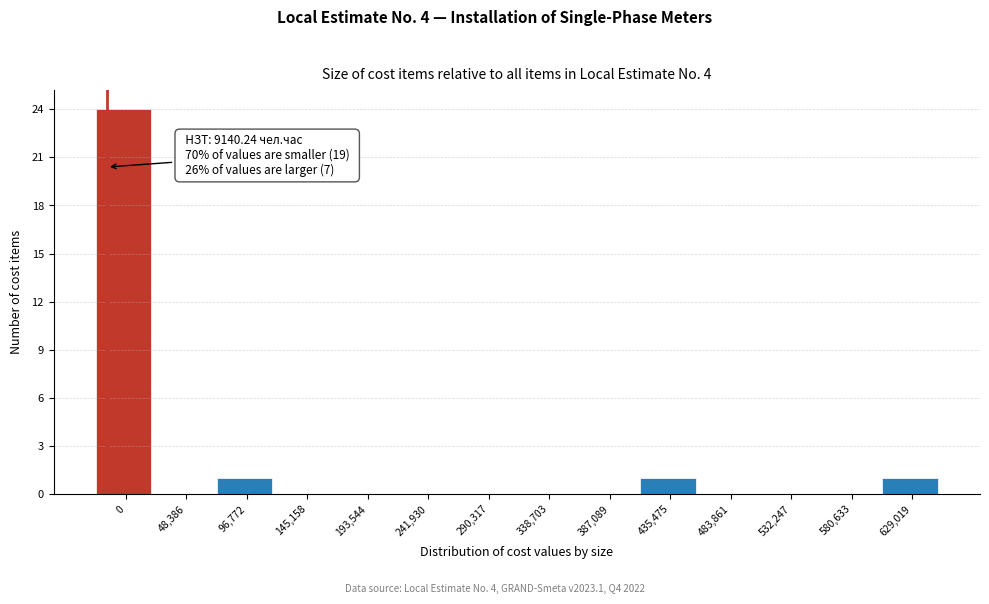

Reading left to right, transcribe all the data shown in this chart.

0=24	48,386=0	96,772=1	145,158=0	193,544=0	241,930=0	290,317=0	338,703=0	387,089=0	435,475=1	483,861=0	532,247=0	580,633=0	629,019=1